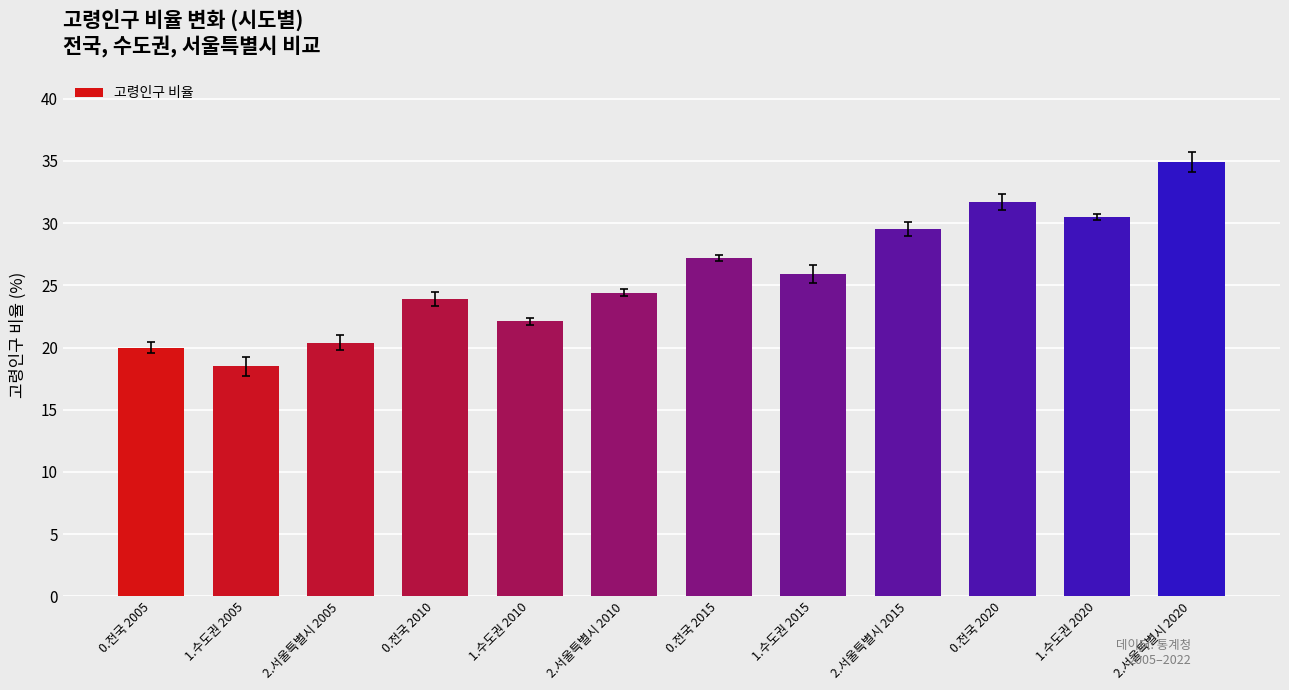

What is the label of the 9th bar from the right?

0.전국 2010